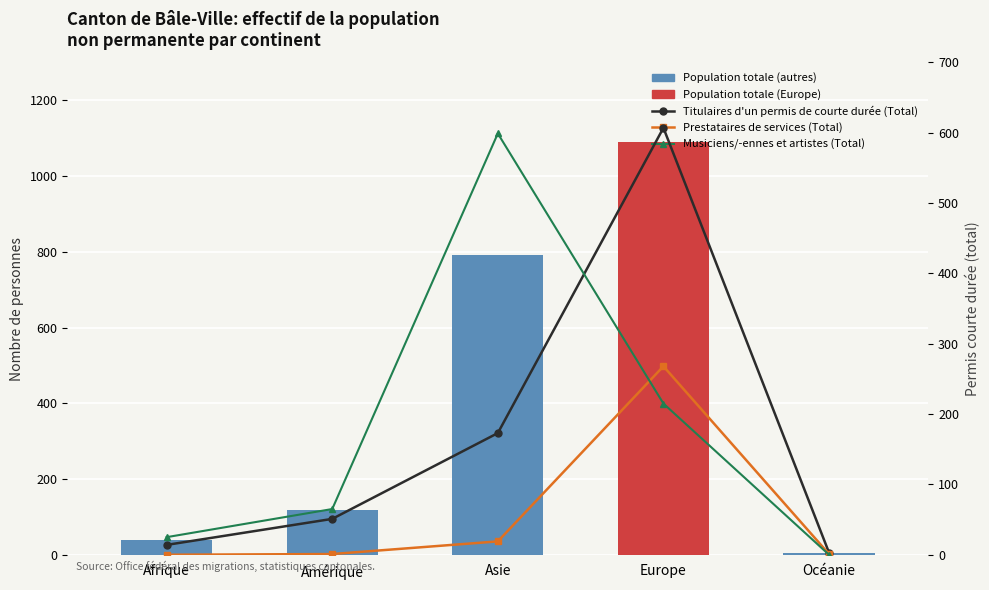

Reading right to left, transcribe all the data shown in this chart.

Titulaires d'un permis de courte durée (Total): 3	607	173	51	14
Prestataires de services (Total): 1	268	19	1	0
Musiciens/-ennes et artistes (Total): 0	215	599	65	25